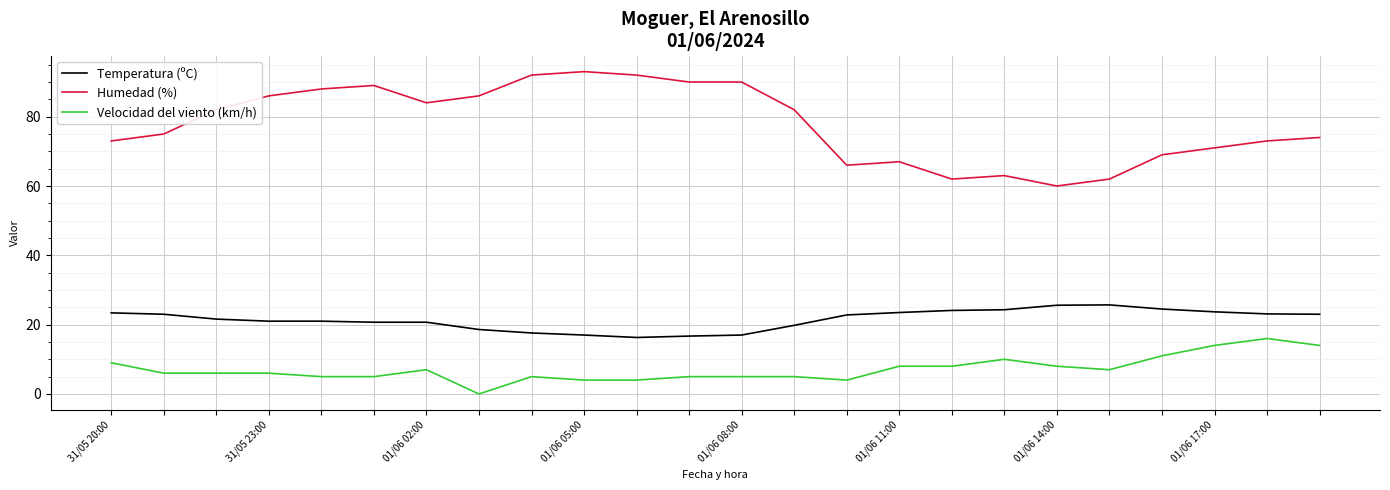

Which series has the largest range (max minus min)?

Humedad (%)